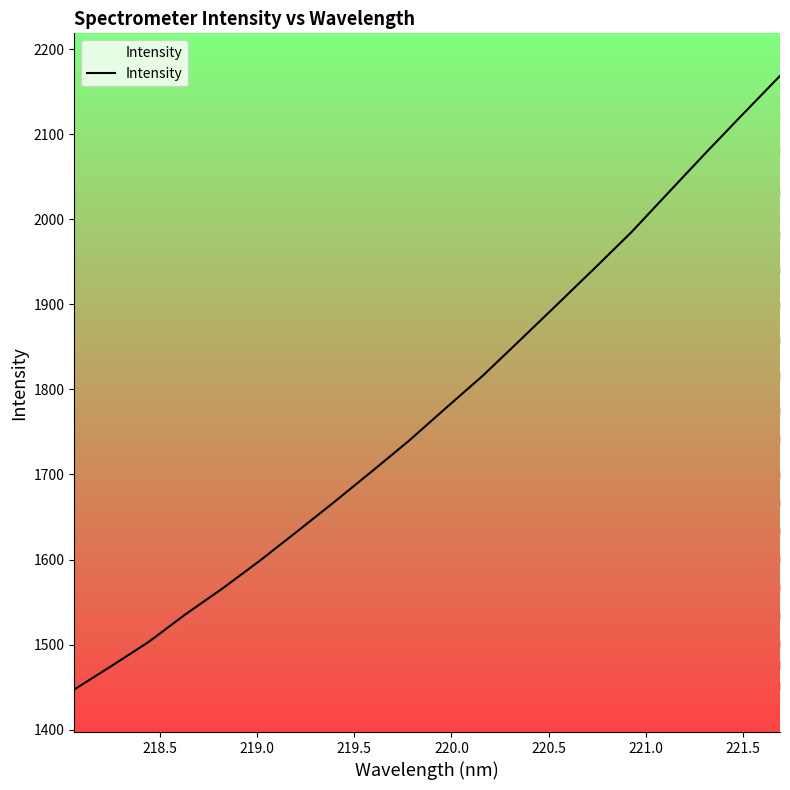

What is the minimum value for Intensity?

1447.2